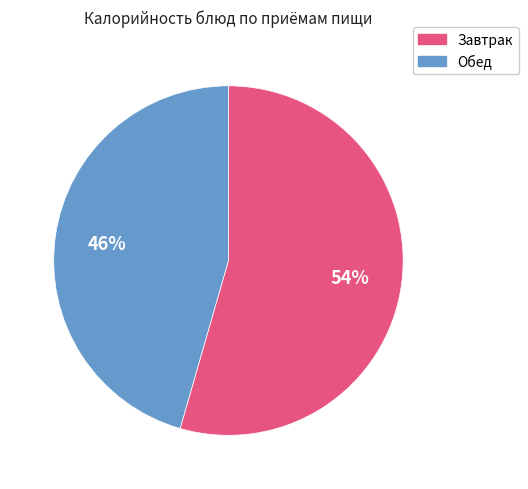

To the nearest percent, what is the average slice percentage?

50%